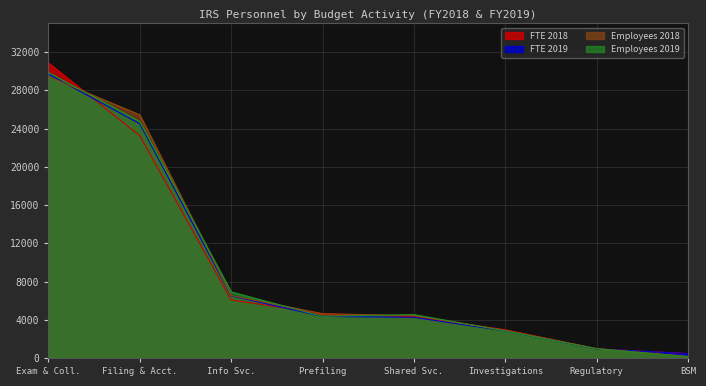

Which category has the highest value across all series?

Exam & Coll.